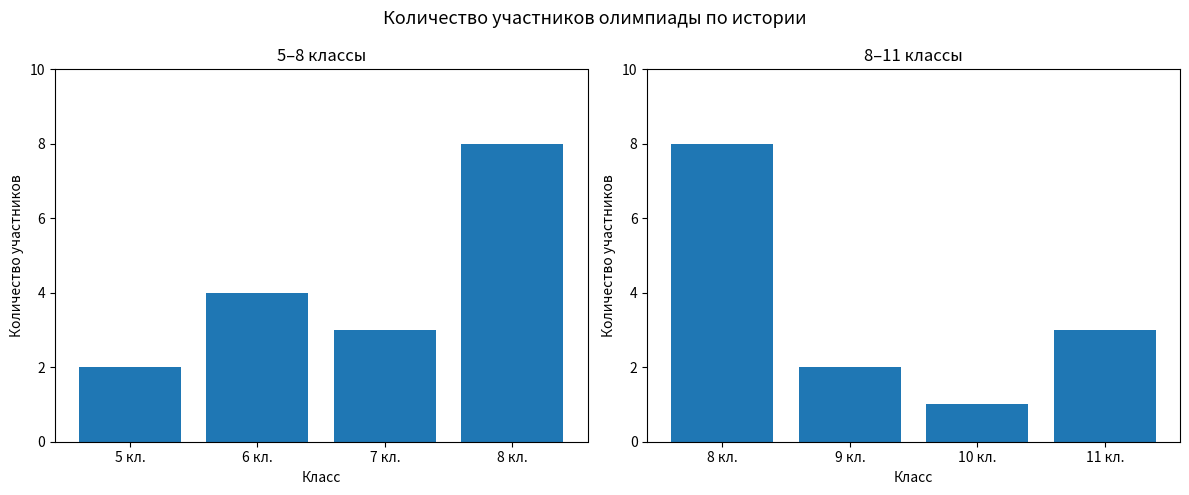

What is the value of the Участников (8-11 кл.) bar at the 3rd from the left?

1